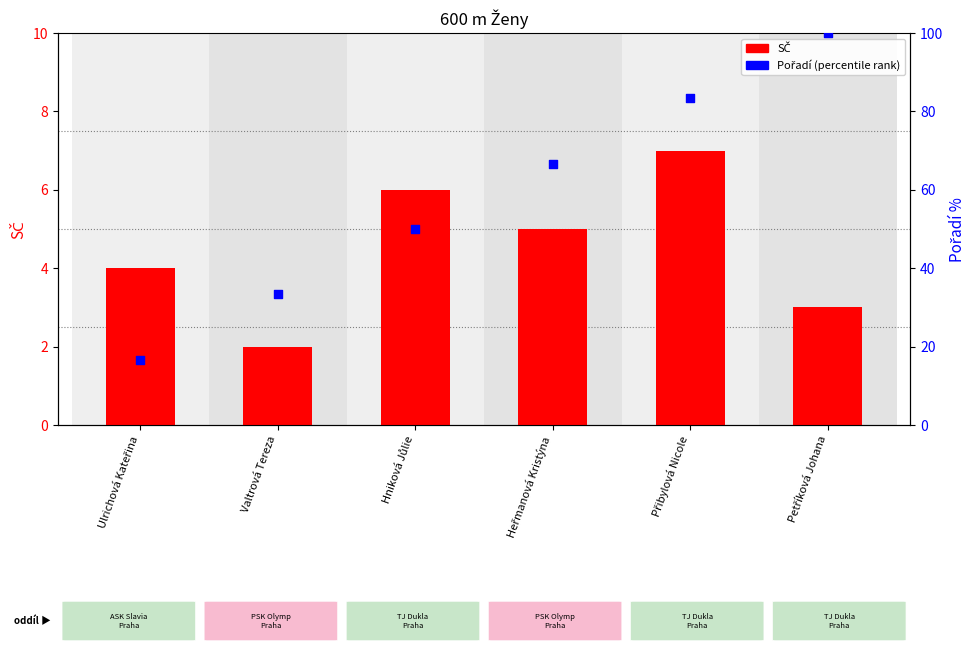

Which series contains the highest Y value?

Pořadí (percentile)